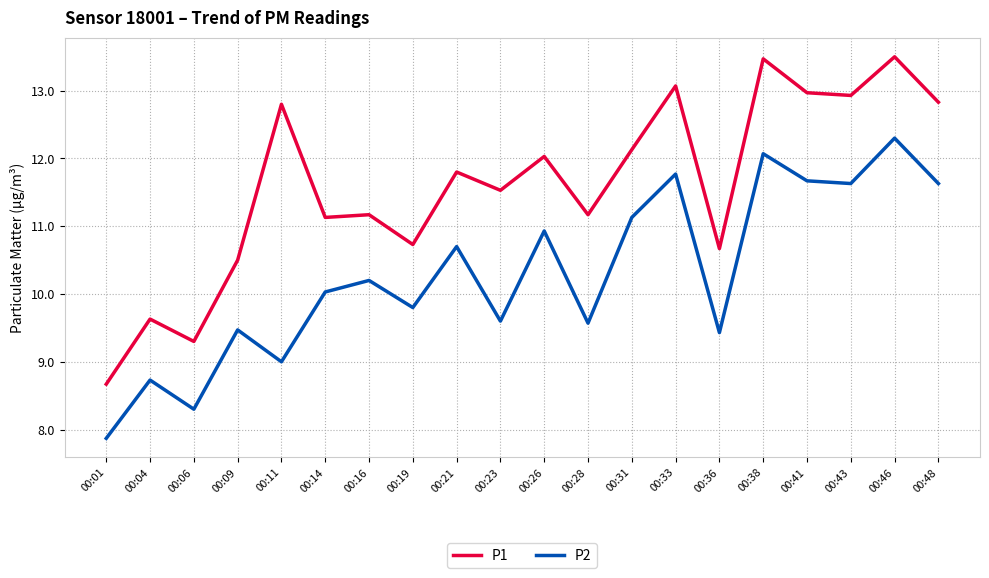

Which series has the widest spread of values?

P1